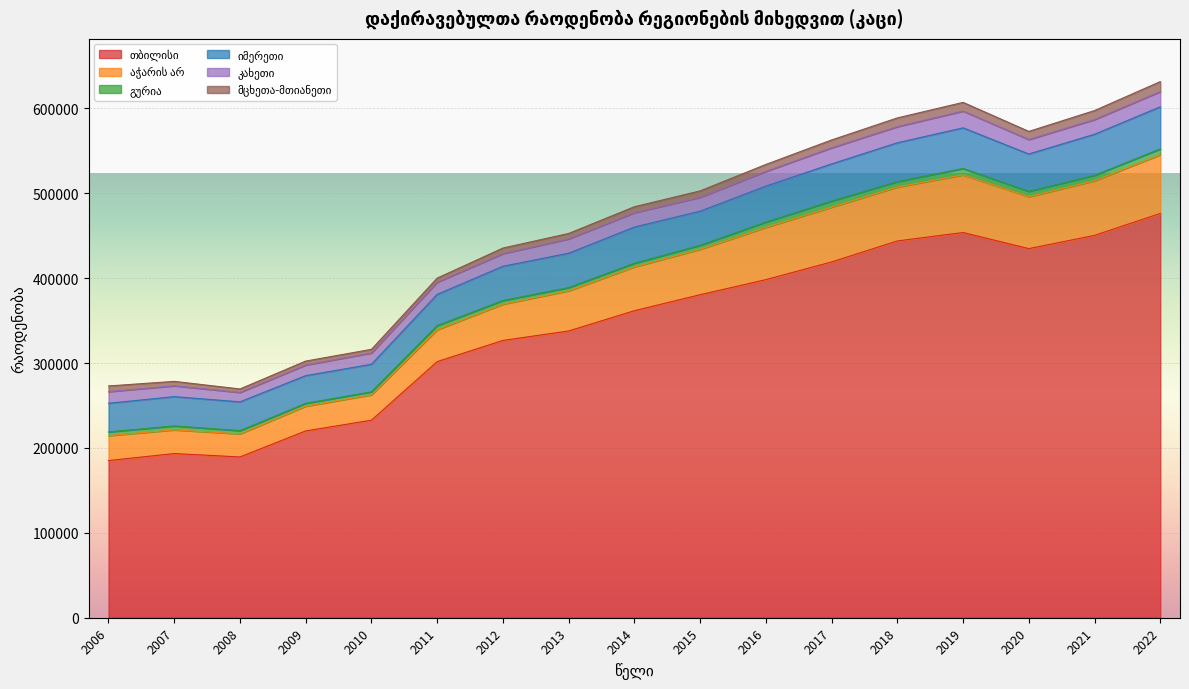

What are all the series names shown in the legend?

თბილისი, აჭარის არ, გურია, იმერეთი, კახეთი, მცხეთა-მთიანეთი